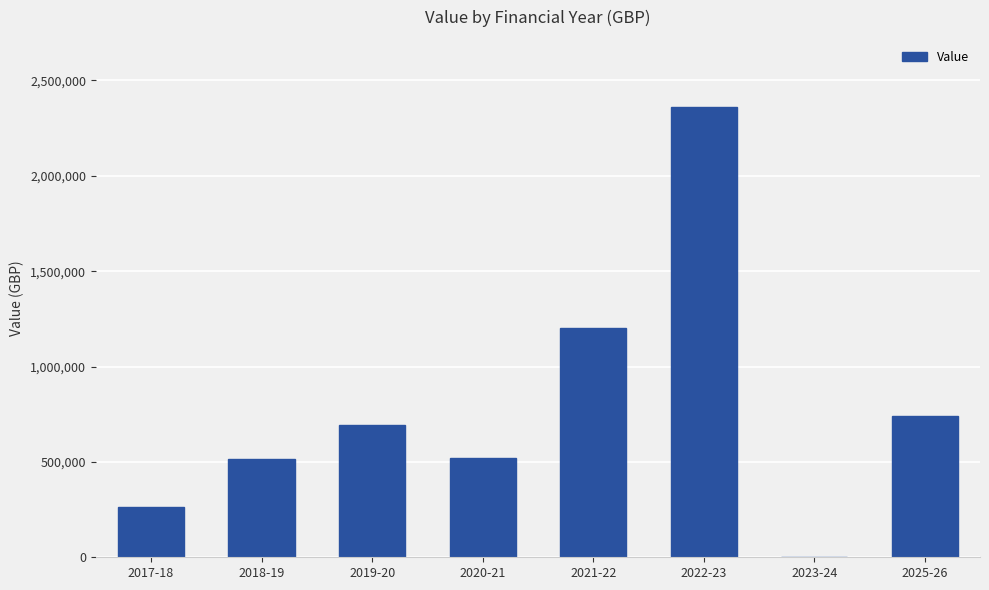

What is the maximum value shown in the chart?

2359077